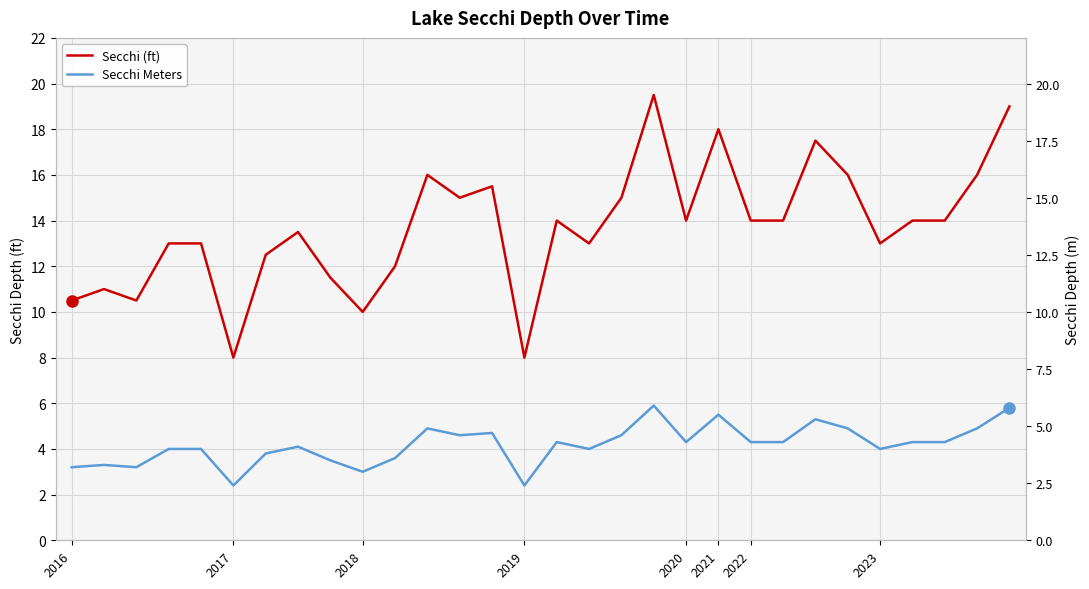

At 8, list the series in order from smallest to largest.

Secchi Meters, Secchi (ft)